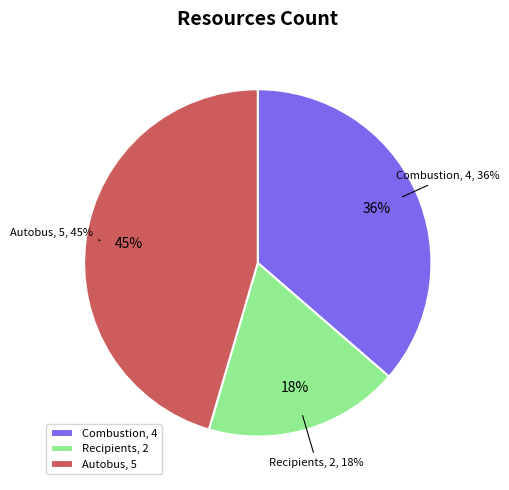

True or false: installations-de-combustion-moyennes accounts for 25% of the total.

False